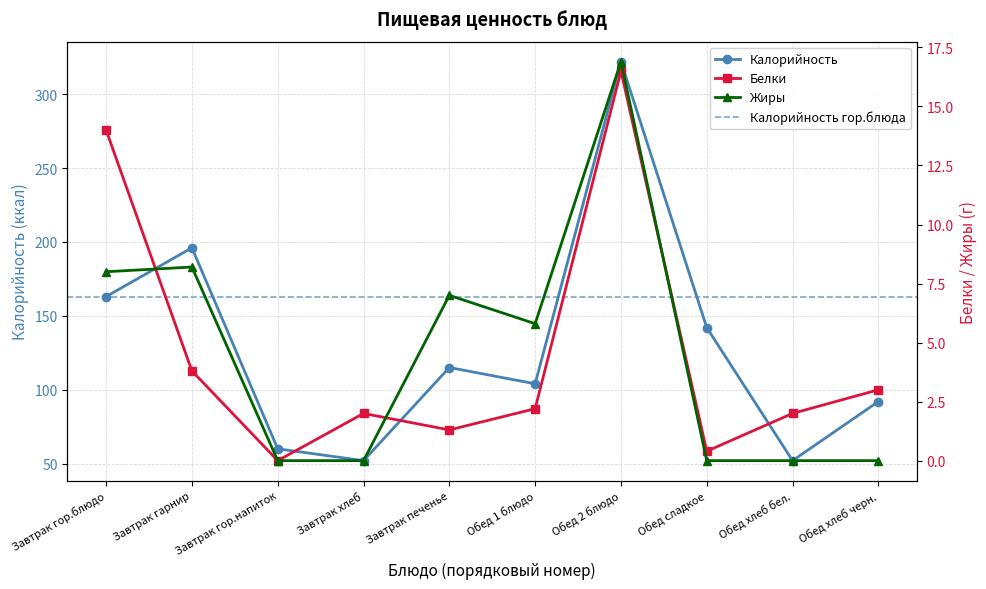

Where is the first local minimum for Белки?

Завтрак гор.напиток